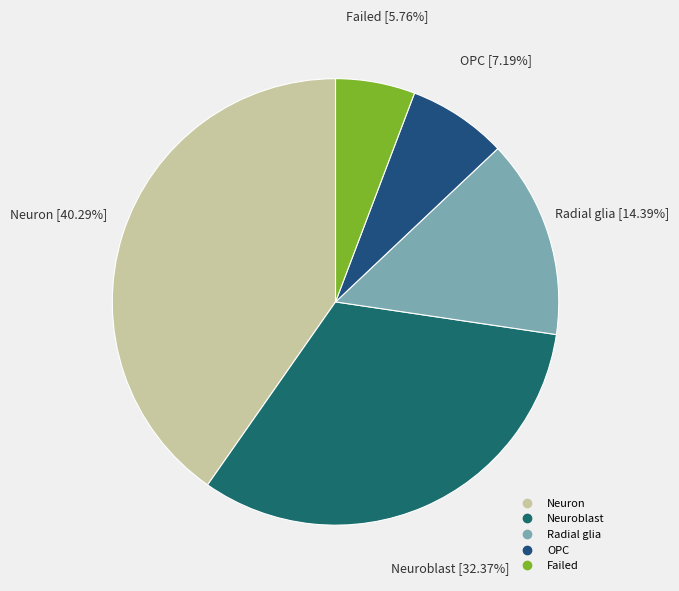

How many slices are in this pie chart?

5